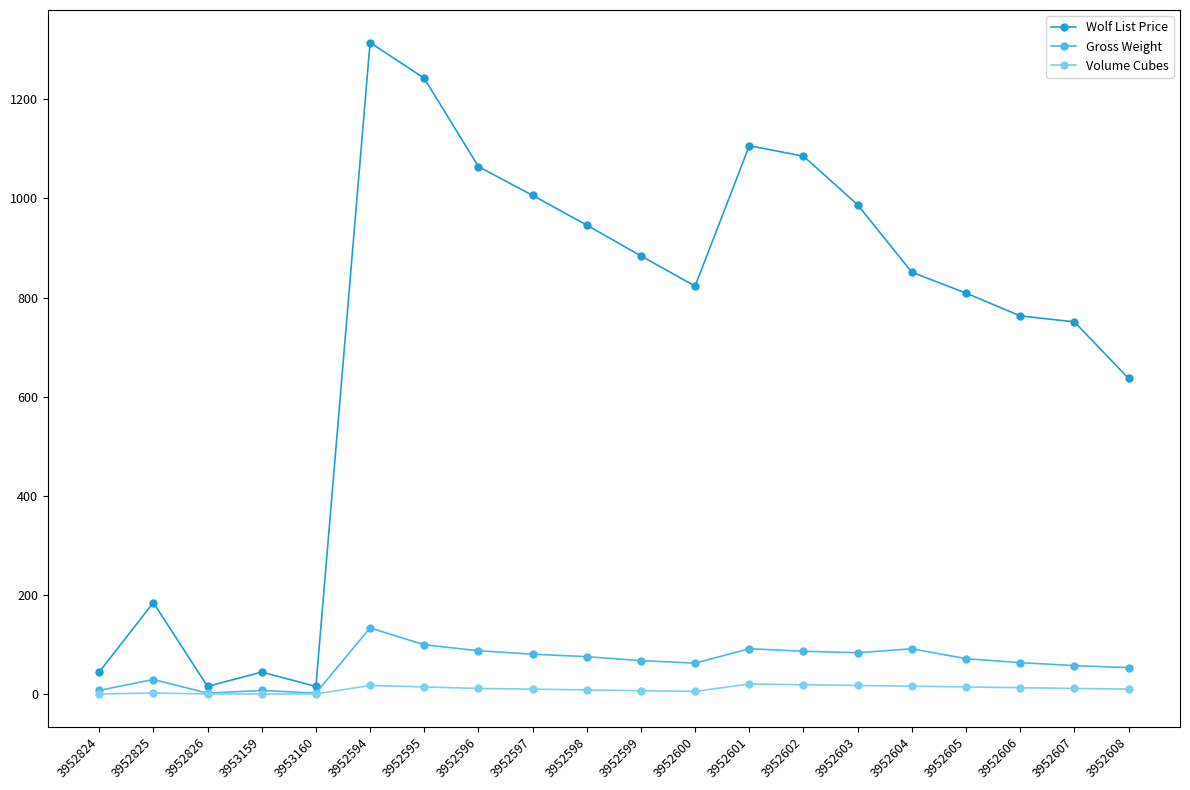

What is the approximate value of Gross Weight at 3952599?

68.0